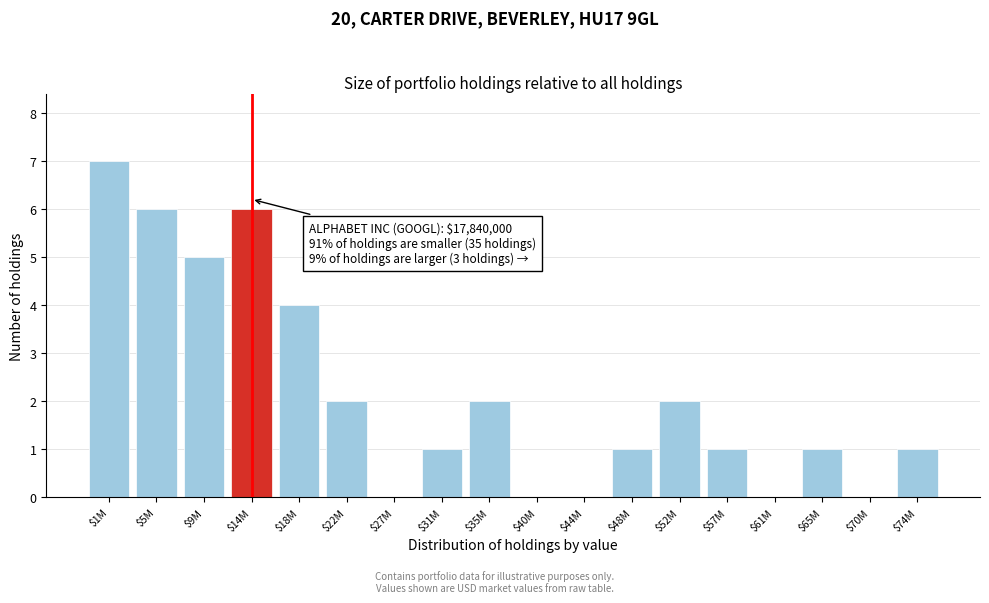

Which category has the highest value across all series?

$1M